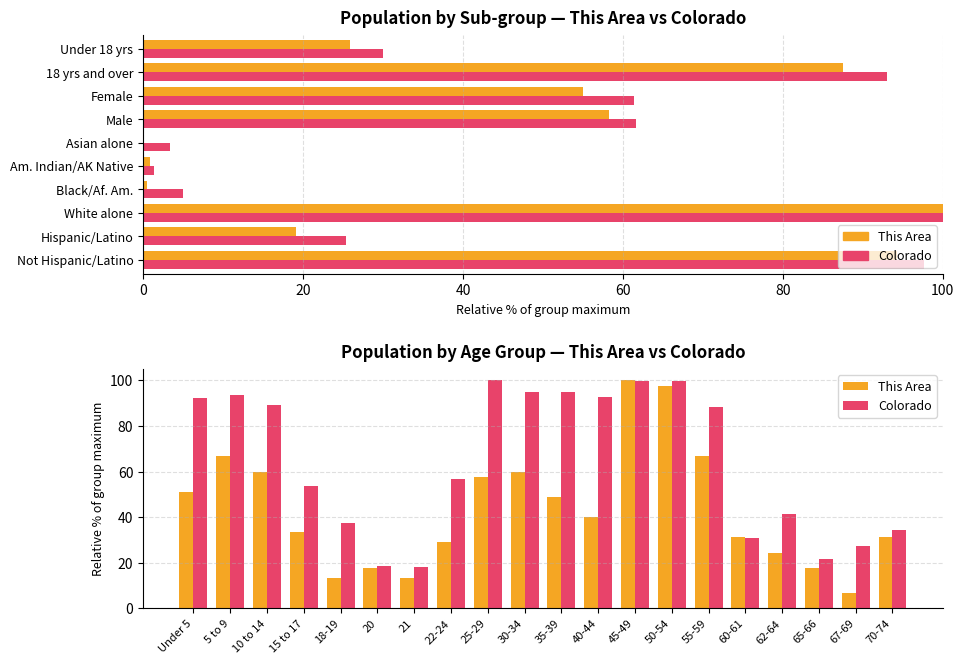

What is the difference between the second highest and second lowest values in the Colorado series?

81.1